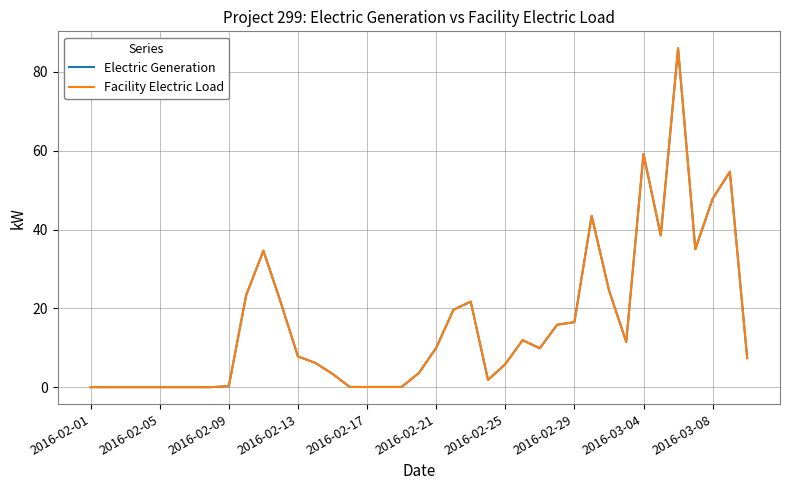

Does the chart have visible grid lines?

Yes